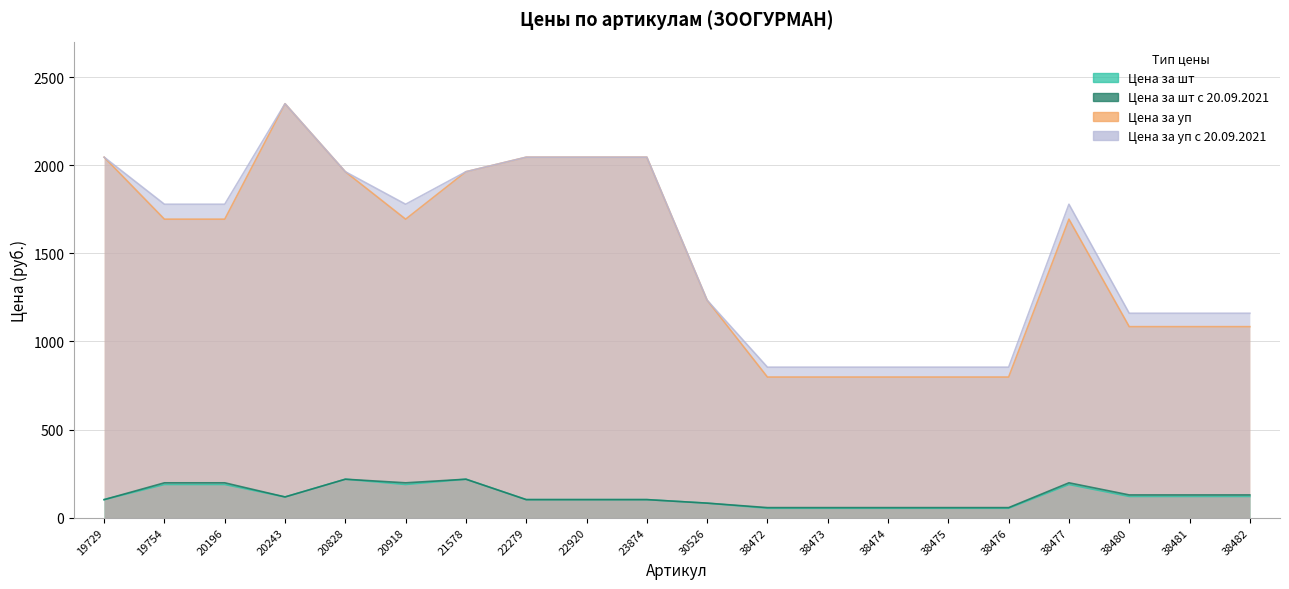

The Цена за уп series shows 1963.4 at 20828. True or false?

True